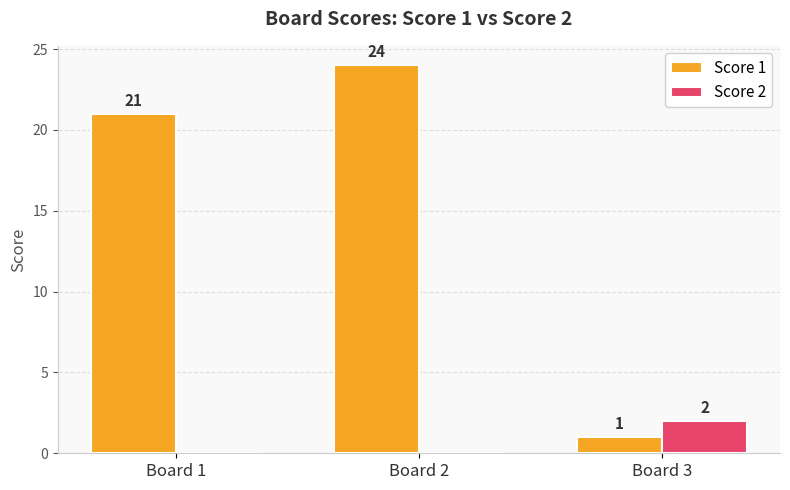

Is it true that Score 1 equals 21 at Board 1?

True